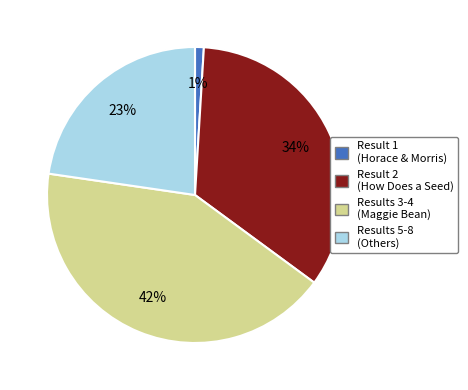

To the nearest percent, what is the difference between the largest and smallest slice percentages?

41%